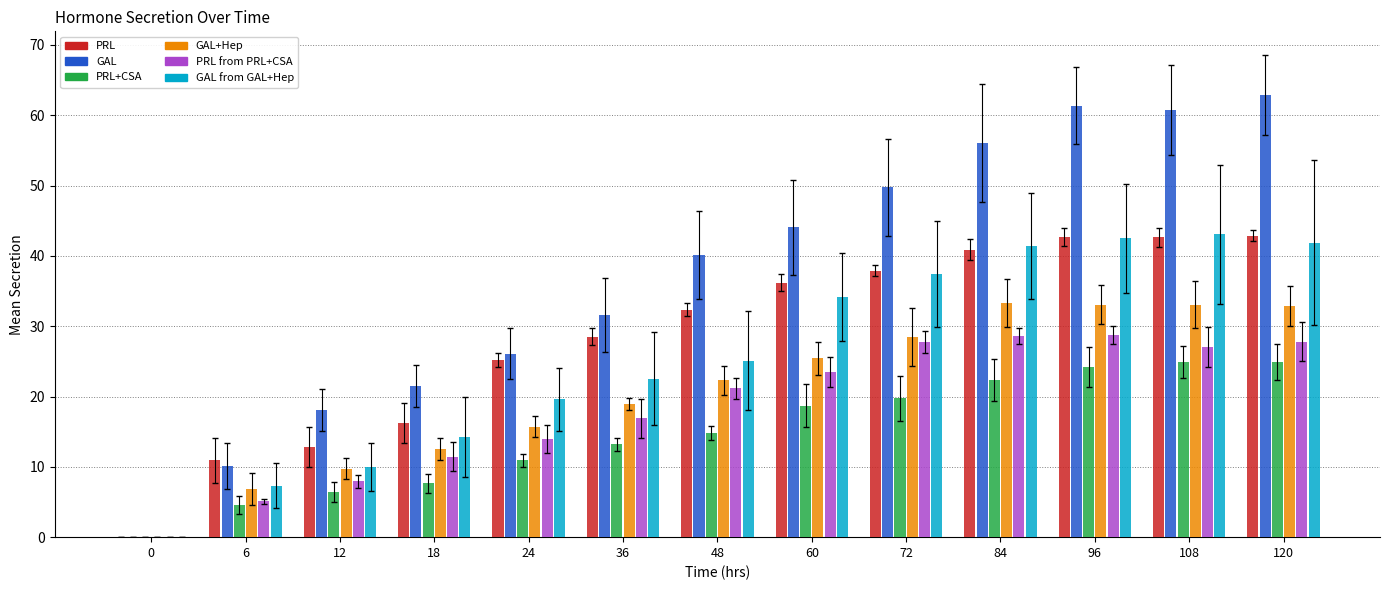

At which label is PRL from PRL+CSA closest to 14?

24